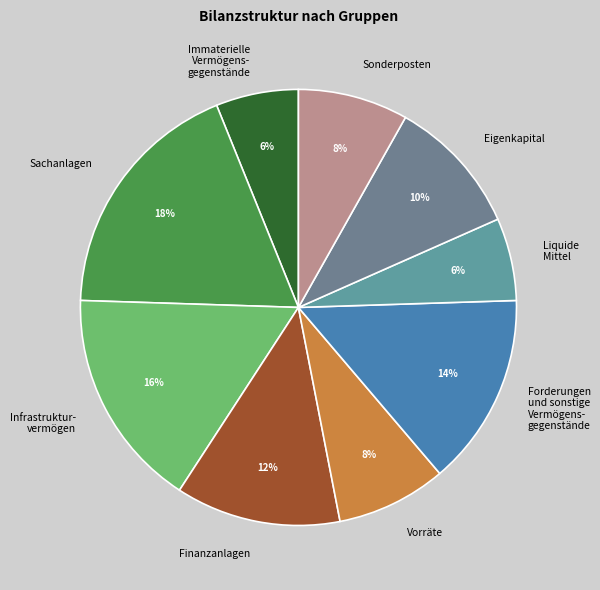

The Forderungen und sonstige Vermögens- gegenstände slice represents 6% of the pie. True or false?

False